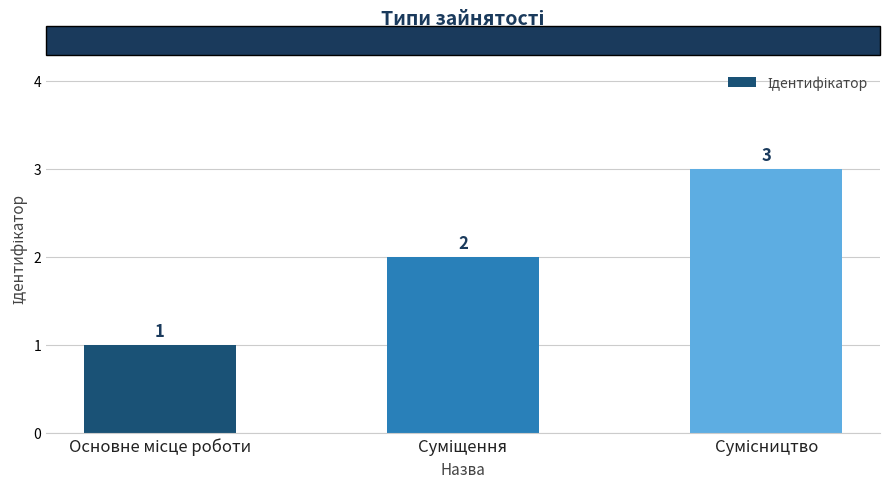

How many data points does each series have?

3